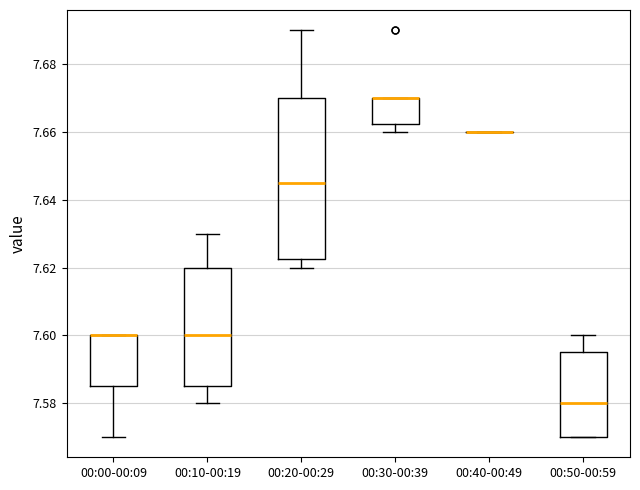

Which box is the tallest, from its lower edge to its upper edge?

00:20-00:29